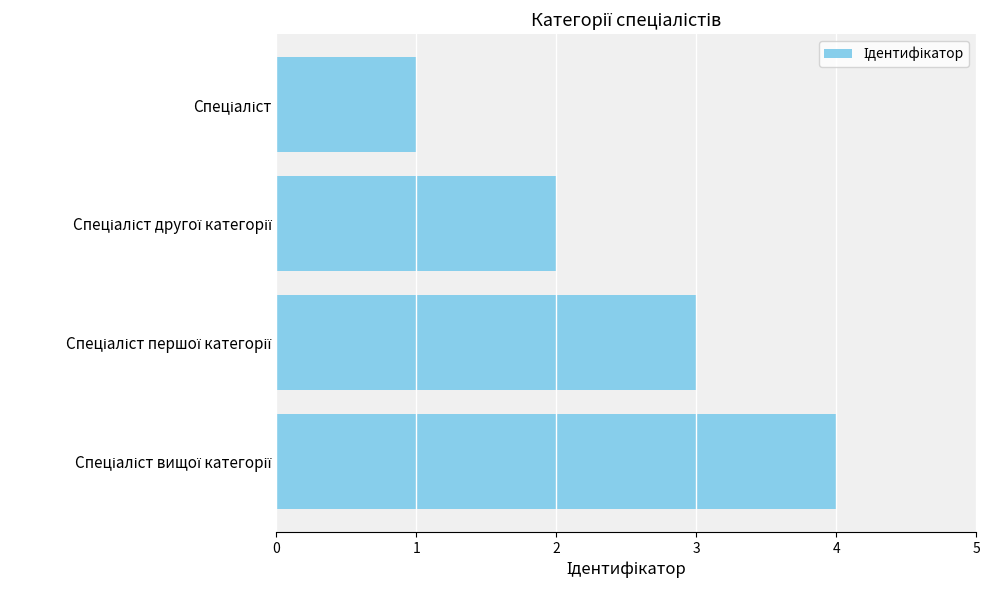

What is the difference between the maximum and minimum values?

3